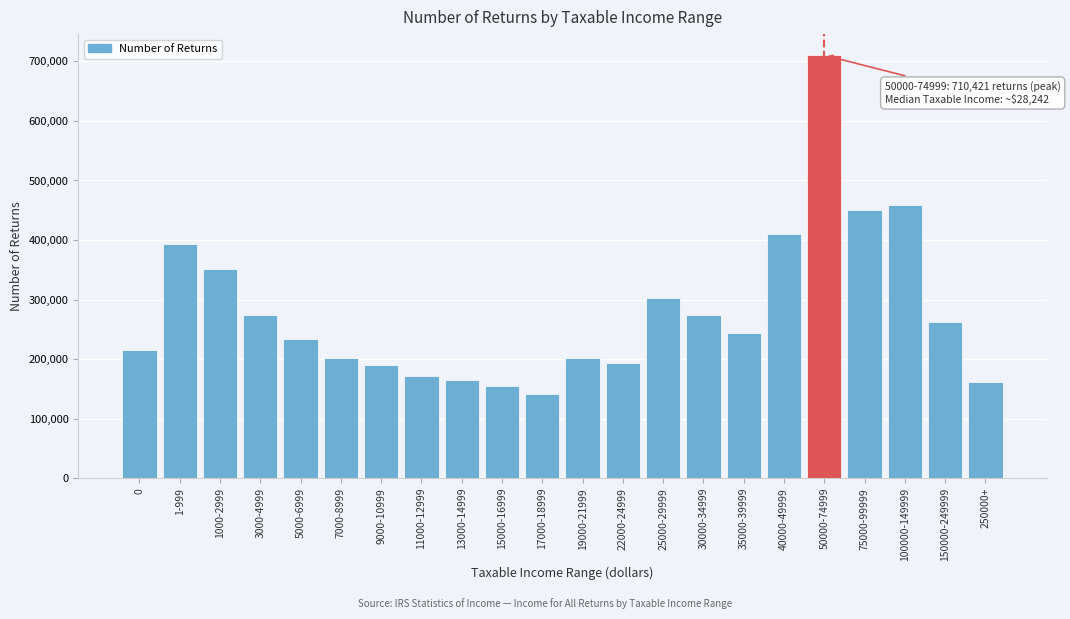

What is the difference between the second highest and minimum values?

317485